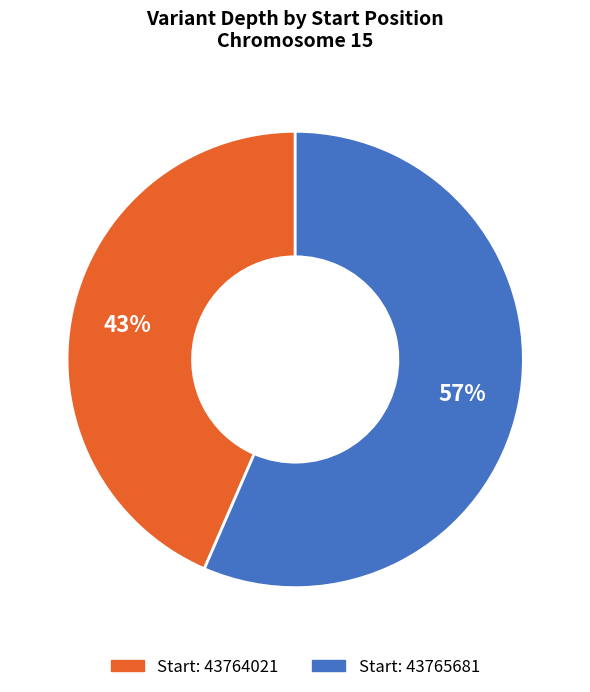

To the nearest percent, what is the average slice percentage?

50%